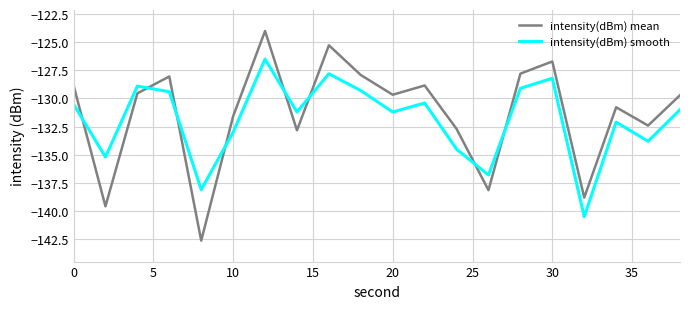

What is the greatest value displayed?

-124.0